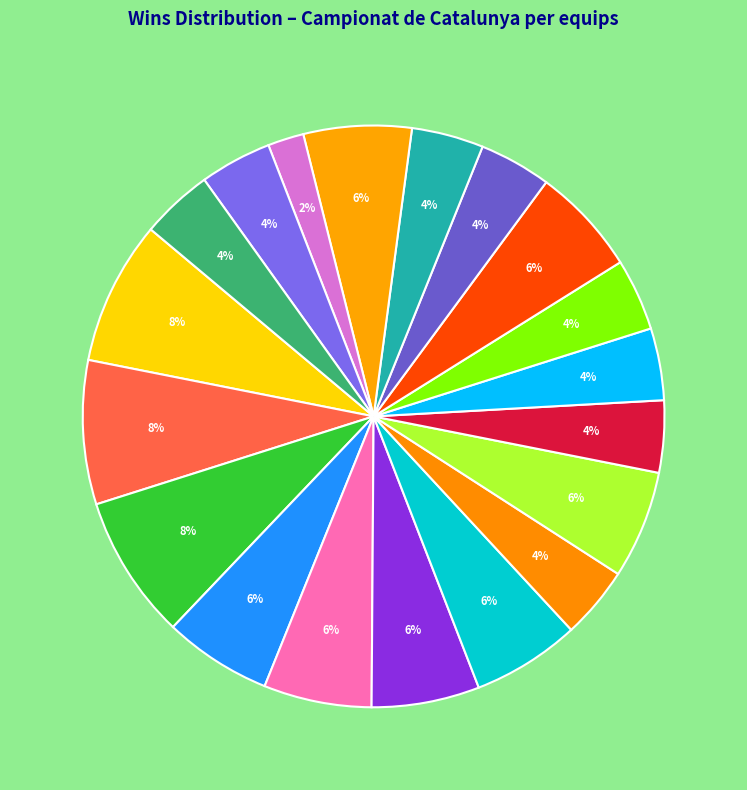

How many segments does this pie chart have?

19